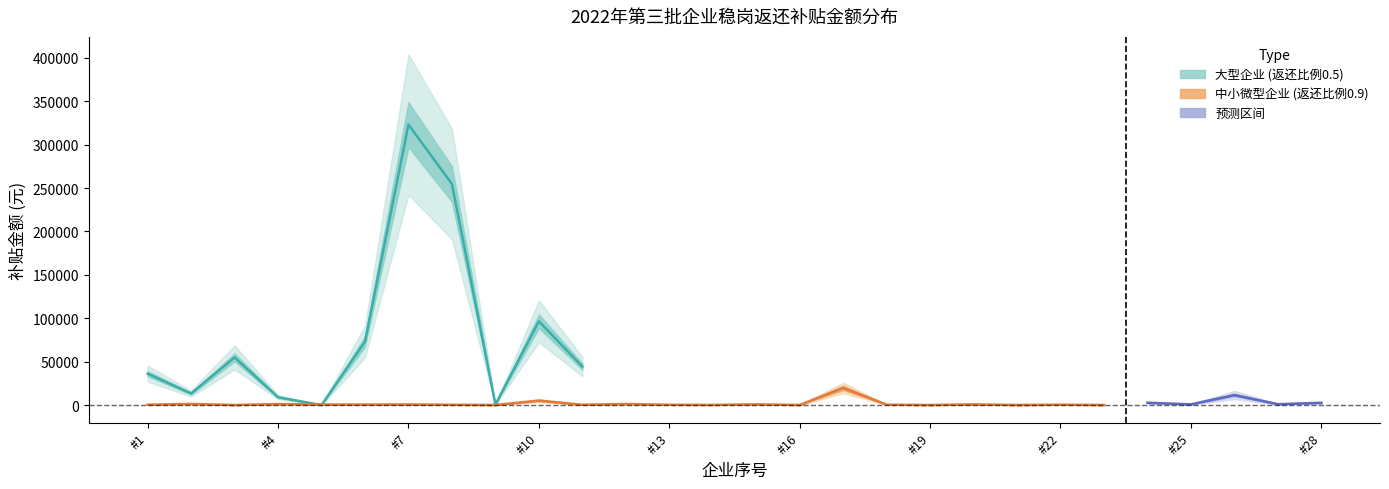

What is the minimum value shown in the chart?

292